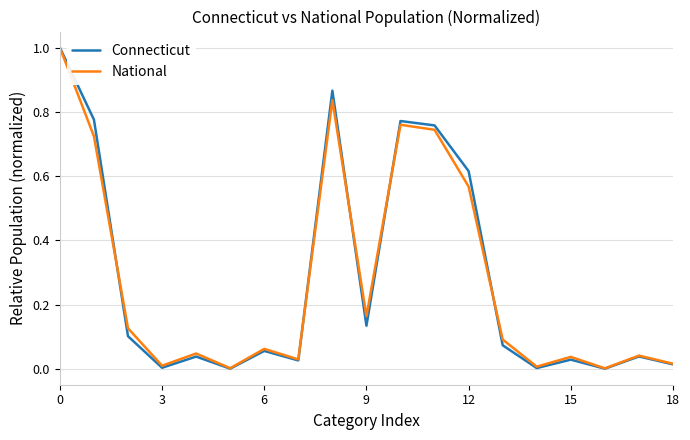

What is the maximum value for Connecticut?

1.0